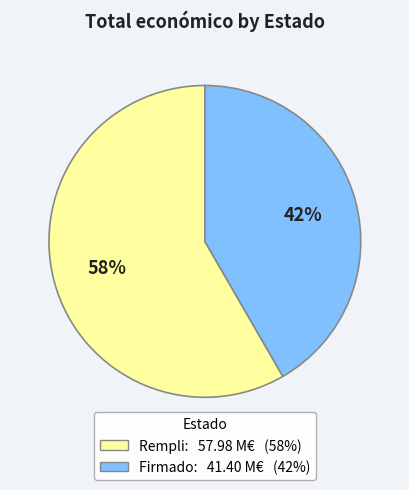

To the nearest percent, what is the average slice percentage?

50%